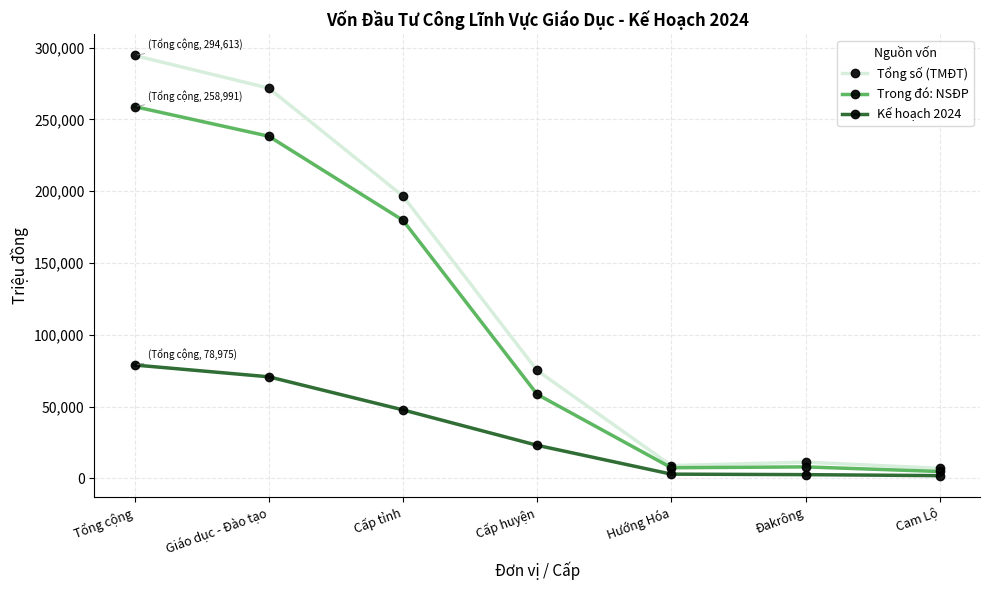

Which series changed the most between Giáo dục - Đào tạo and Đakrông?

Tổng số (TMĐT)